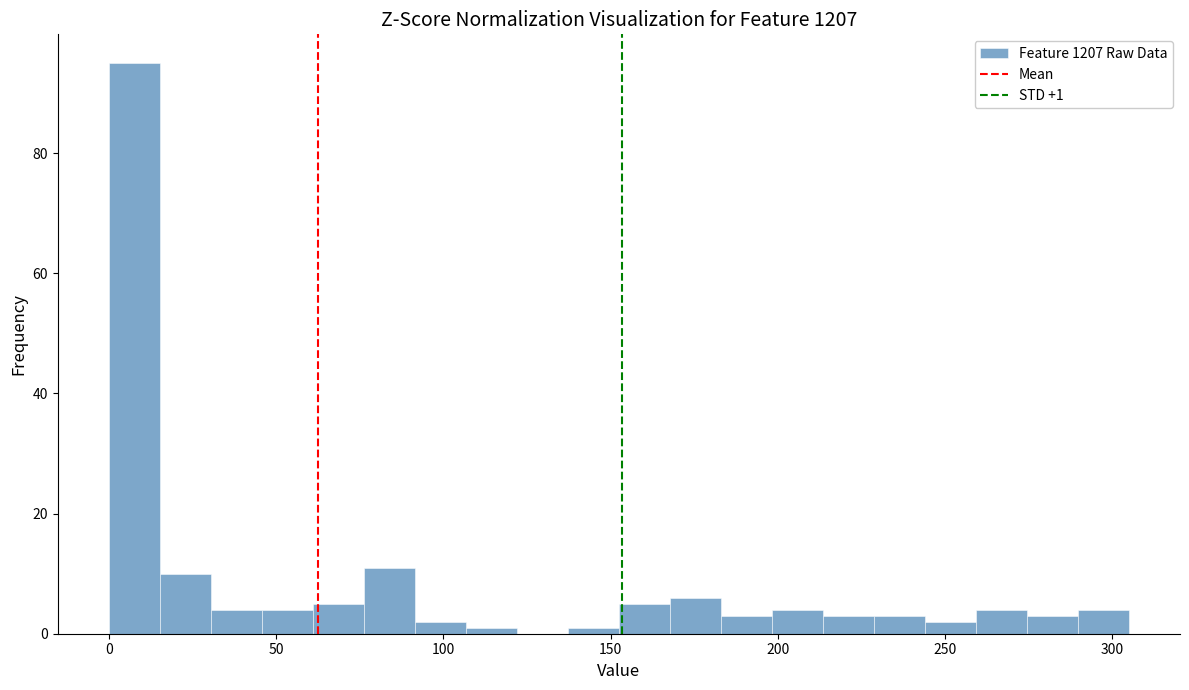

Around what value on the x-axis is the tallest bar? Give the approximate position of its centre, as read against the axis.

10